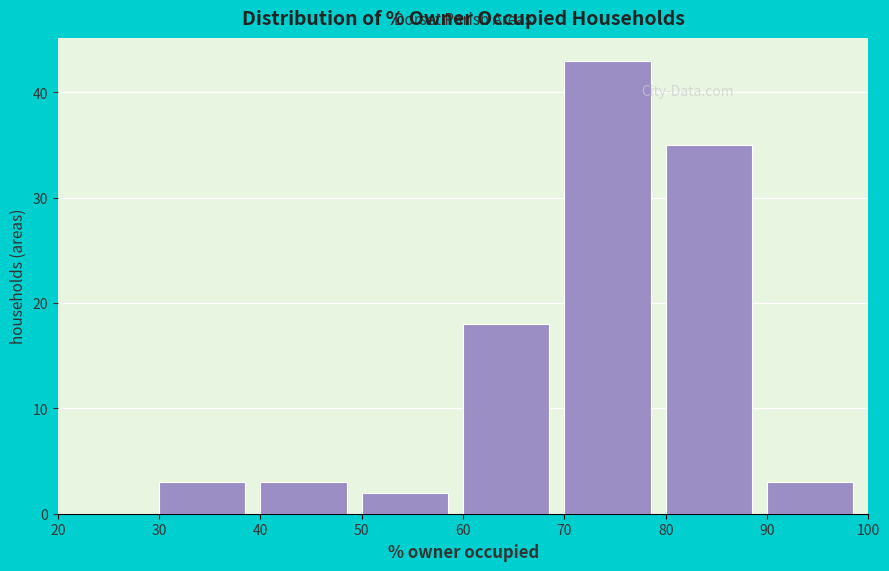

Which range on the x-axis has the tallest bar?

70 to 80